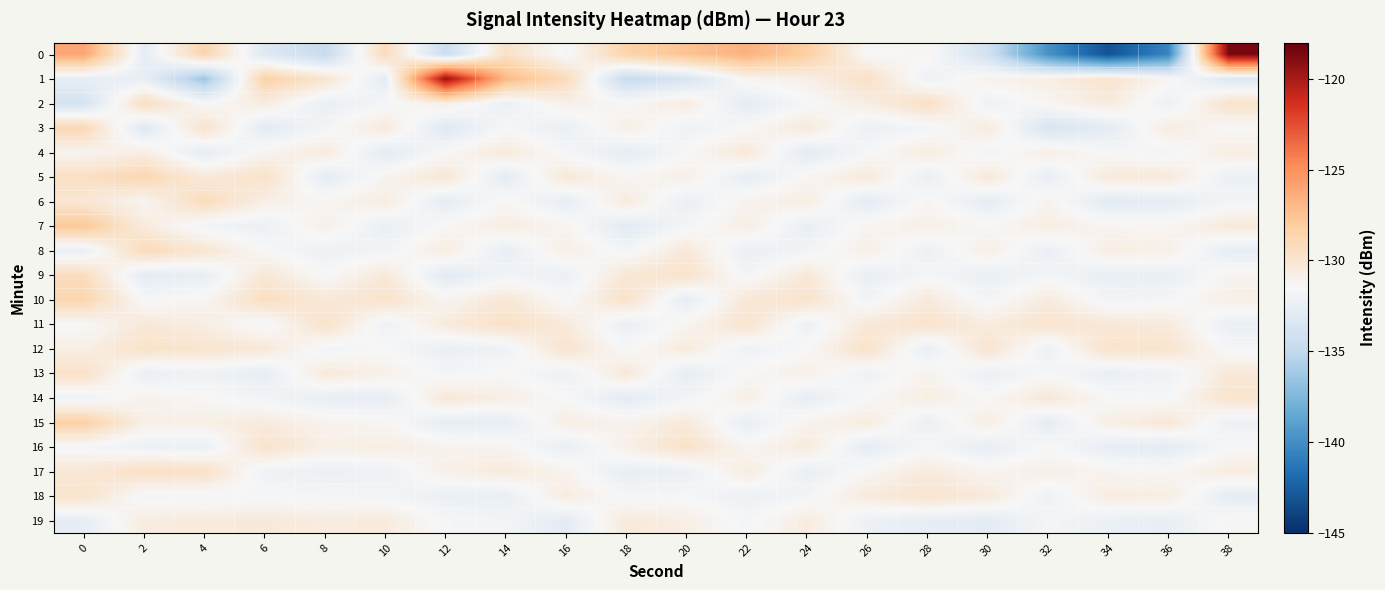

Reading left to right, list all the values displayed in this chart.

0: 0=-126.0	2=-132.7	4=-128.6	6=-133.2	8=-134.8	10=-129.2	12=-134.5	14=-129.7	16=-131.7	18=-128.5	20=-127.5	22=-126.6	24=-128.2	26=-131.6	28=-131.3	30=-134.0	32=-139.8	34=-143.2	36=-140.4	38=-118.6
1: 0=-132.6	2=-132.5	4=-136.4	6=-128.4	8=-130.0	10=-132.8	12=-119.4	14=-127.0	16=-129.2	18=-134.7	20=-133.6	22=-131.2	24=-130.9	26=-129.5	28=-132.2	30=-131.1	32=-130.8	34=-129.9	36=-131.3	38=-133.2
2: 0=-133.9	2=-129.4	4=-131.5	6=-130.6	8=-132.4	10=-131.7	12=-130.8	14=-132.3	16=-130.9	18=-131.4	20=-130.6	22=-132.8	24=-131.6	26=-130.7	28=-129.5	30=-132.1	32=-131.3	34=-130.5	36=-132.2	38=-129.8
3: 0=-128.9	2=-133.2	4=-129.8	6=-132.9	8=-131.8	10=-130.4	12=-133.1	14=-131.6	16=-132.4	18=-130.8	20=-132.1	22=-131.5	24=-130.4	26=-132.3	28=-131.8	30=-130.5	32=-133.6	34=-132.8	36=-130.6	38=-131.5
4: 0=-131.2	2=-130.7	4=-132.7	6=-131.2	8=-130.5	10=-132.8	12=-131.5	14=-130.4	16=-131.7	18=-132.7	20=-131.5	22=-130.3	24=-132.9	26=-131.6	28=-130.6	30=-131.9	32=-130.8	34=-131.6	36=-131.8	38=-130.7
5: 0=-129.5	2=-128.8	4=-130.4	6=-129.7	8=-132.7	10=-131.2	12=-130.2	14=-132.8	16=-130.3	18=-131.3	20=-130.9	22=-132.6	24=-131.3	26=-130.4	28=-132.4	30=-130.3	32=-132.5	34=-130.4	36=-130.4	38=-132.3
6: 0=-130.1	2=-131.3	4=-129.2	6=-130.8	8=-131.3	10=-130.6	12=-132.7	14=-131.3	16=-132.6	18=-130.5	20=-132.4	22=-131.1	24=-130.7	26=-132.8	28=-131.3	30=-132.7	32=-131.1	34=-132.9	36=-132.7	38=-131.8
7: 0=-127.8	2=-130.5	4=-131.9	6=-132.3	8=-130.9	10=-132.4	12=-131.4	14=-130.7	16=-131.2	18=-132.9	20=-131.8	22=-130.7	24=-132.5	26=-131.2	28=-130.9	30=-131.4	32=-130.7	34=-131.3	36=-131.3	38=-130.4
8: 0=-132.4	2=-129.1	4=-130.1	6=-131.5	8=-132.2	10=-131.9	12=-130.6	14=-132.5	16=-130.8	18=-131.8	20=-130.3	22=-132.4	24=-131.9	26=-130.8	28=-132.2	30=-130.8	32=-132.4	34=-130.7	36=-130.9	38=-132.6
9: 0=-129.3	2=-132.8	4=-132.5	6=-130.2	8=-131.6	10=-130.3	12=-132.9	14=-131.9	16=-132.3	18=-130.2	20=-129.8	22=-131.8	24=-130.3	26=-132.5	28=-131.7	30=-132.4	32=-131.8	34=-132.5	36=-132.4	38=-131.2
10: 0=-128.7	2=-131.6	4=-131.3	6=-129.4	8=-130.3	10=-129.8	12=-131.2	14=-130.2	16=-131.6	18=-129.7	20=-132.7	22=-130.2	24=-129.8	26=-131.9	28=-130.4	30=-131.8	32=-130.5	34=-131.9	36=-131.7	38=-130.8
11: 0=-131.5	2=-130.3	4=-130.7	6=-131.8	8=-129.7	10=-132.1	12=-130.5	14=-129.6	16=-130.4	18=-132.4	20=-131.2	22=-129.9	24=-132.2	26=-130.3	28=-129.8	30=-130.6	32=-129.9	34=-130.3	36=-130.5	38=-132.4
12: 0=-130.8	2=-129.7	4=-129.9	6=-130.3	8=-131.9	10=-131.5	12=-132.4	14=-132.1	16=-129.9	18=-131.6	20=-130.5	22=-132.1	24=-131.5	26=-129.7	28=-132.5	30=-129.9	32=-132.2	34=-129.8	36=-129.9	38=-131.7
13: 0=-129.6	2=-132.4	4=-132.1	6=-132.6	8=-130.4	10=-130.9	12=-131.8	14=-131.4	16=-132.2	18=-130.3	20=-132.6	22=-131.4	24=-130.9	26=-132.1	28=-131.1	30=-132.3	32=-131.6	34=-132.4	36=-132.1	38=-130.3
14: 0=-132.1	2=-131.1	4=-131.4	6=-131.9	8=-132.5	10=-132.6	12=-130.3	14=-130.8	16=-131.5	18=-132.8	20=-131.9	22=-130.8	24=-132.6	26=-131.4	28=-130.7	30=-131.5	32=-130.3	34=-131.5	36=-131.6	38=-129.9
15: 0=-128.3	2=-130.9	4=-130.8	6=-130.5	8=-131.1	10=-131.3	12=-132.6	14=-132.6	16=-130.7	18=-131.1	20=-130.4	22=-132.5	24=-131.1	26=-130.6	28=-132.3	30=-130.7	32=-132.7	34=-130.8	36=-130.3	38=-132.2
16: 0=-131.7	2=-132.2	4=-132.3	6=-129.8	8=-130.8	10=-130.7	12=-131.1	14=-131.2	16=-132.5	18=-130.9	20=-129.7	22=-131.3	24=-130.5	26=-132.7	28=-131.6	30=-132.6	32=-131.4	34=-132.6	36=-132.8	38=-131.5
17: 0=-130.2	2=-129.5	4=-129.6	6=-132.1	8=-132.3	10=-132.2	12=-130.9	14=-130.5	16=-131.1	18=-132.5	20=-132.3	22=-130.6	24=-132.4	26=-131.3	28=-130.5	30=-131.2	32=-130.9	34=-131.2	36=-131.4	38=-130.6
18: 0=-129.8	2=-131.8	4=-131.7	6=-131.6	8=-131.7	10=-131.8	12=-132.3	14=-132.4	16=-130.6	18=-131.7	20=-131.6	22=-132.2	24=-131.8	26=-130.5	28=-129.9	30=-130.4	32=-132.1	34=-130.6	36=-130.7	38=-132.7
19: 0=-132.6	2=-130.6	4=-130.5	6=-130.4	8=-130.6	10=-130.5	12=-131.7	14=-131.8	16=-132.8	18=-130.4	20=-130.8	22=-131.7	24=-130.6	26=-132.2	28=-132.6	30=-132.8	32=-131.7	34=-132.3	36=-132.5	38=-131.3